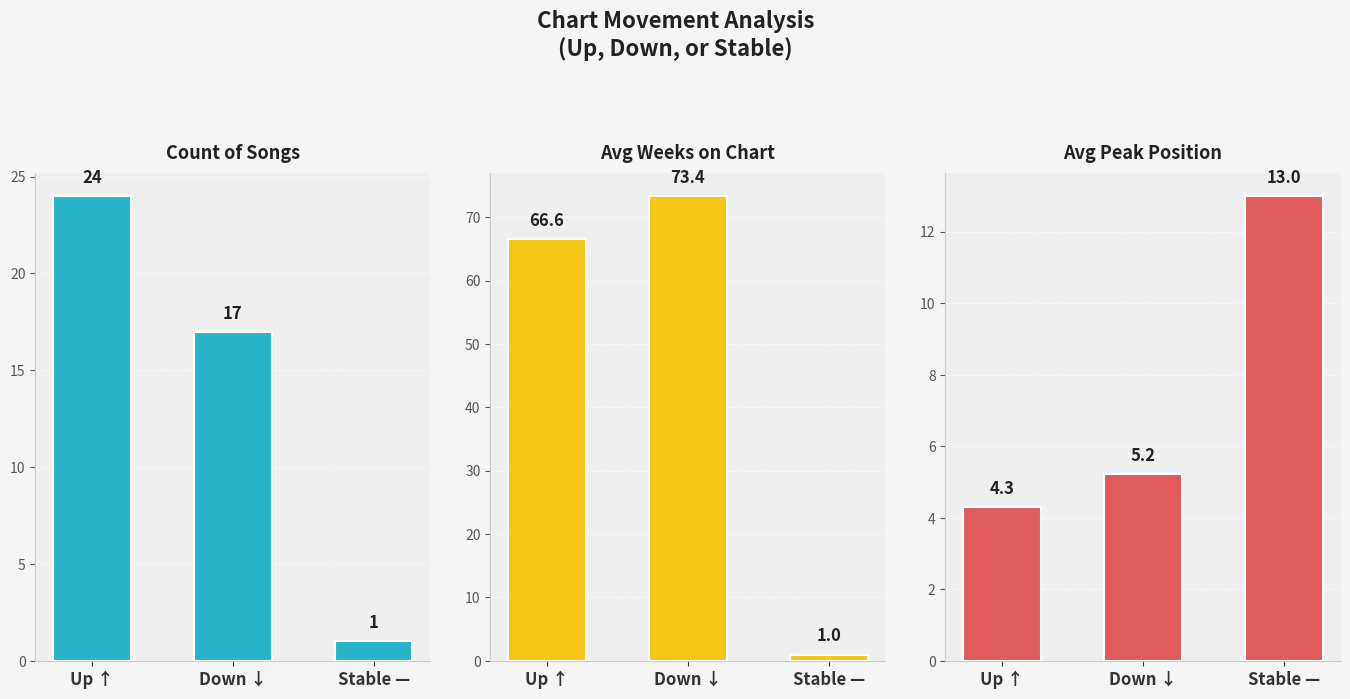

Reading right to left, transcribe all the data shown in this chart.

Count of Songs: 1.0	17.0	24.0
Avg Weeks on Chart: 1.0	73.4	66.6
Avg Peak Position: 13.0	5.2	4.3